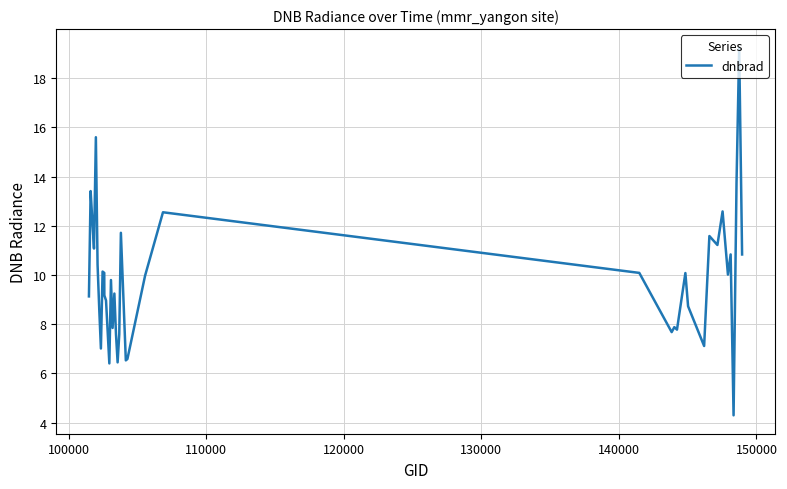

What is the minimum value shown in the chart?

4.3